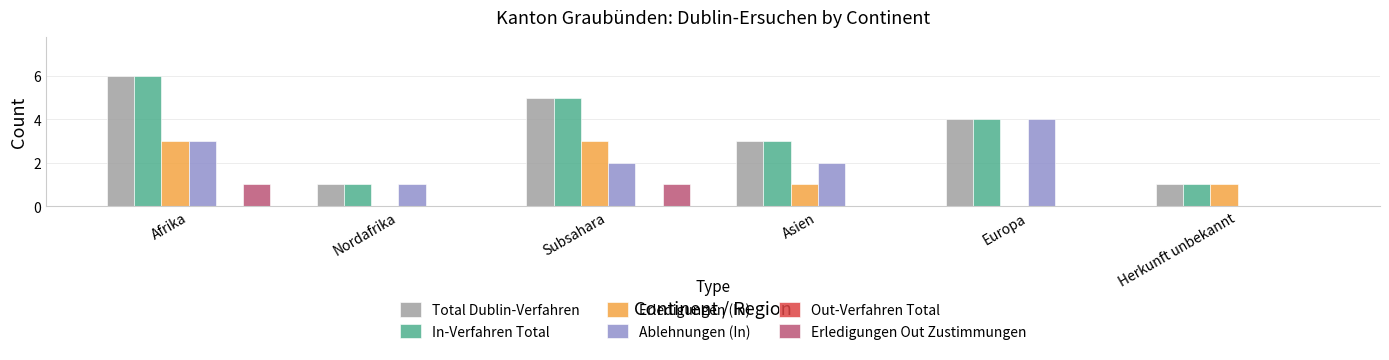

Reading left to right, transcribe all the data shown in this chart.

Total Dublin-Verfahren: Afrika=6	Nordafrika=1	Subsahara=5	Asien=3	Europa=4	Herkunft unbekannt=1
In-Verfahren Total: Afrika=6	Nordafrika=1	Subsahara=5	Asien=3	Europa=4	Herkunft unbekannt=1
Erledigungen (In): Afrika=3	Nordafrika=0	Subsahara=3	Asien=1	Europa=0	Herkunft unbekannt=1
Ablehnungen (In): Afrika=3	Nordafrika=1	Subsahara=2	Asien=2	Europa=4	Herkunft unbekannt=0
Erledigungen Out Zustimmungen: Afrika=1	Nordafrika=0	Subsahara=1	Asien=0	Europa=0	Herkunft unbekannt=0